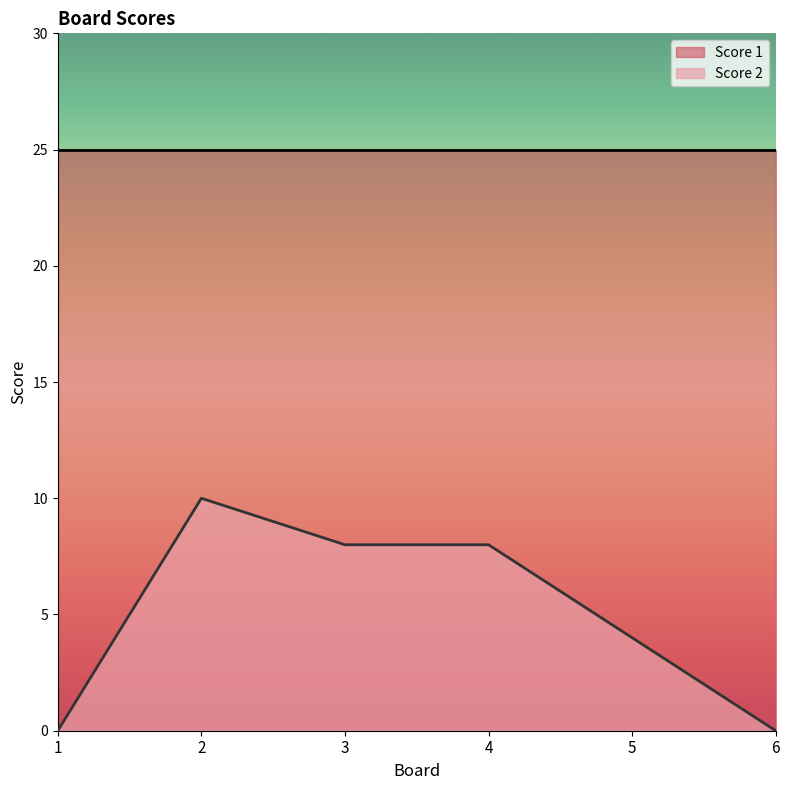

How many lines are shown in the chart?

2